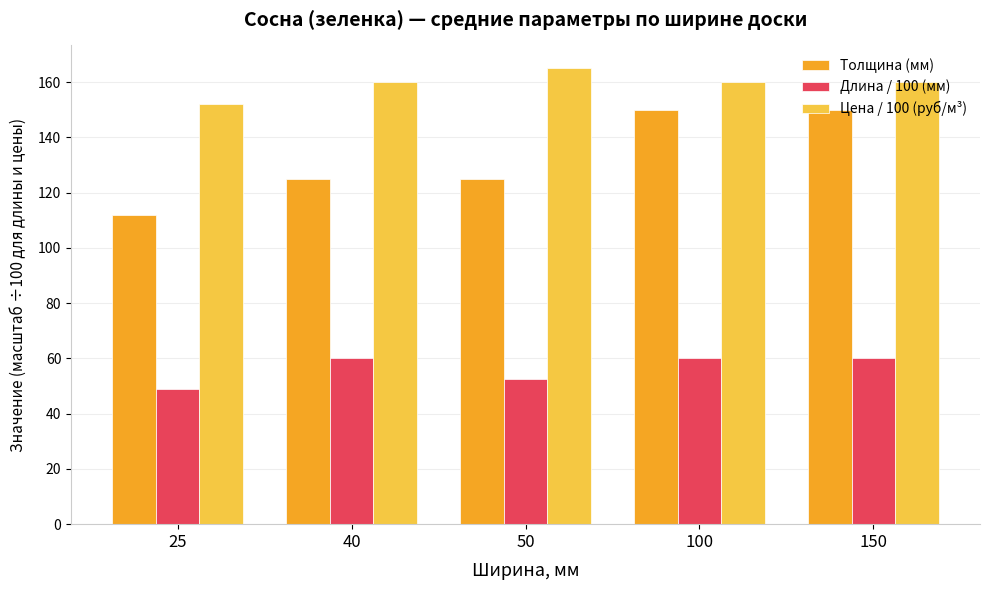

Reading right to left, list all the values displayed in this chart.

Толщина (мм): 150.0	150.0	125.0	125.0	112.0
Длина / 100 (мм): 60.0	60.0	52.5	60.0	48.8
Цена / 100 (руб/м³): 160.0	160.0	165.0	160.0	152.1